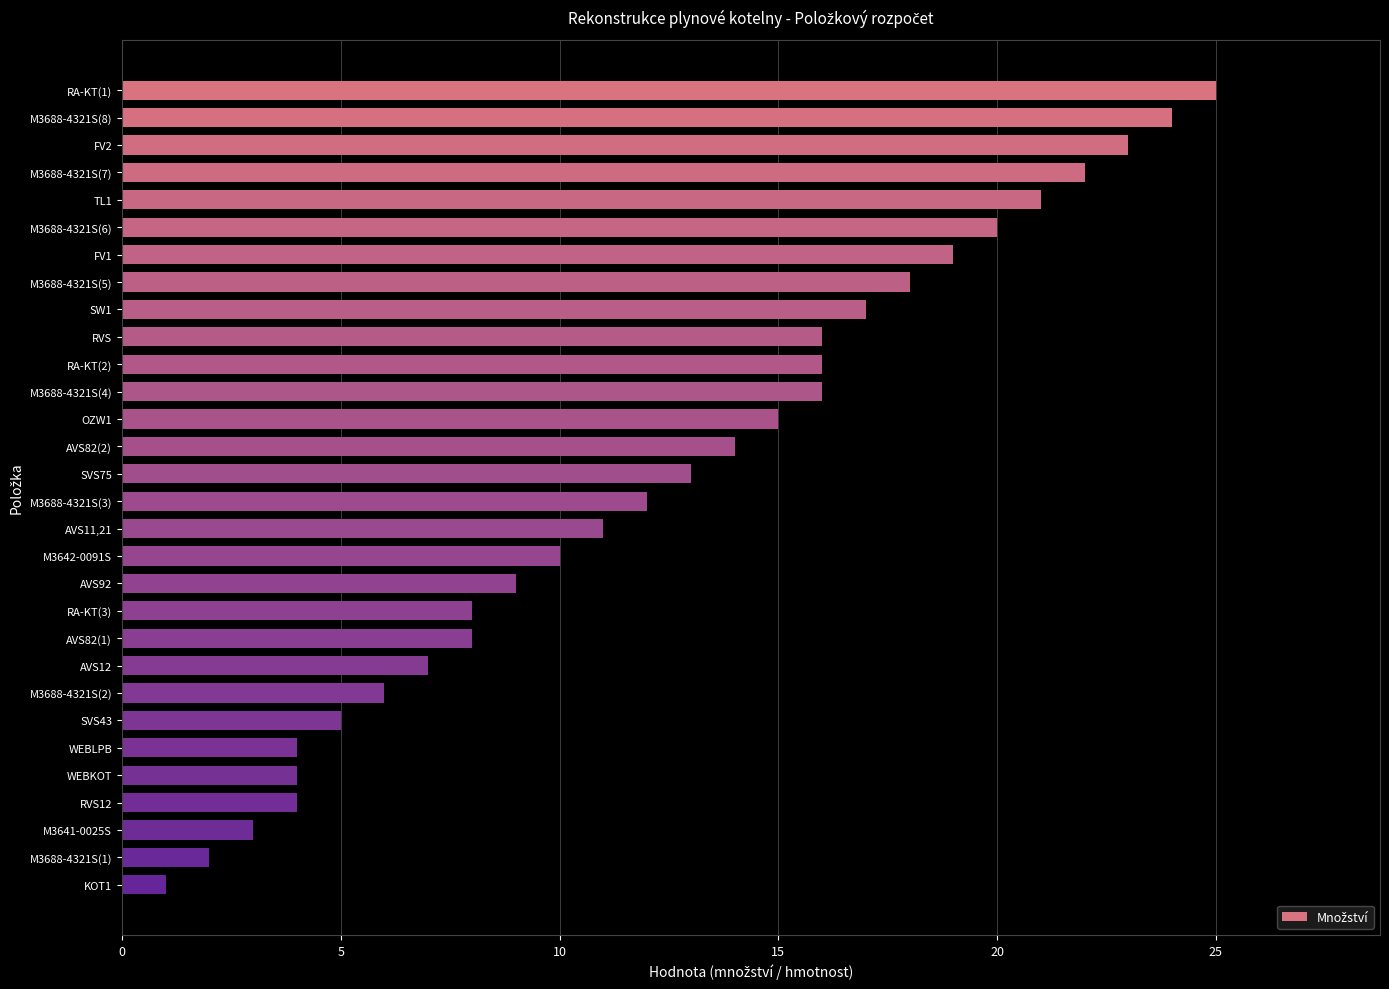

What position from the bottom is AVS92?

12